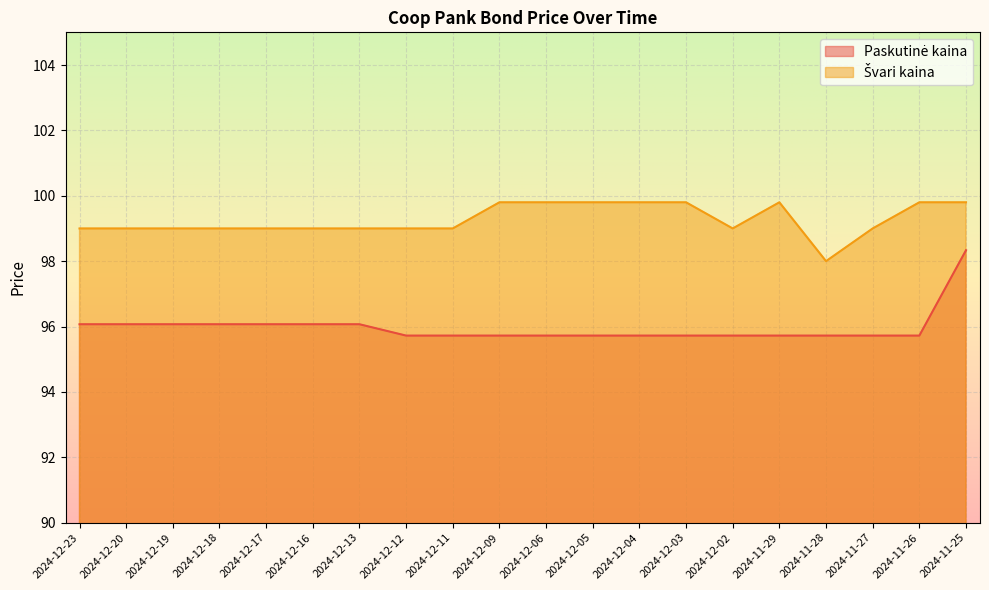

Reading right to left, transcribe all the data shown in this chart.

Paskutinė kaina: 2024-11-25=98.3	2024-11-26=95.7	2024-11-27=95.7	2024-11-28=95.7	2024-11-29=95.7	2024-12-02=95.7	2024-12-03=95.7	2024-12-04=95.7	2024-12-05=95.7	2024-12-06=95.7	2024-12-09=95.7	2024-12-11=95.7	2024-12-12=95.7	2024-12-13=96.1	2024-12-16=96.1	2024-12-17=96.1	2024-12-18=96.1	2024-12-19=96.1	2024-12-20=96.1	2024-12-23=96.1
Švari kaina: 2024-11-25=99.8	2024-11-26=99.8	2024-11-27=99.0	2024-11-28=98.0	2024-11-29=99.8	2024-12-02=99.0	2024-12-03=99.8	2024-12-04=99.8	2024-12-05=99.8	2024-12-06=99.8	2024-12-09=99.8	2024-12-11=99.0	2024-12-12=99.0	2024-12-13=99.0	2024-12-16=99.0	2024-12-17=99.0	2024-12-18=99.0	2024-12-19=99.0	2024-12-20=99.0	2024-12-23=99.0